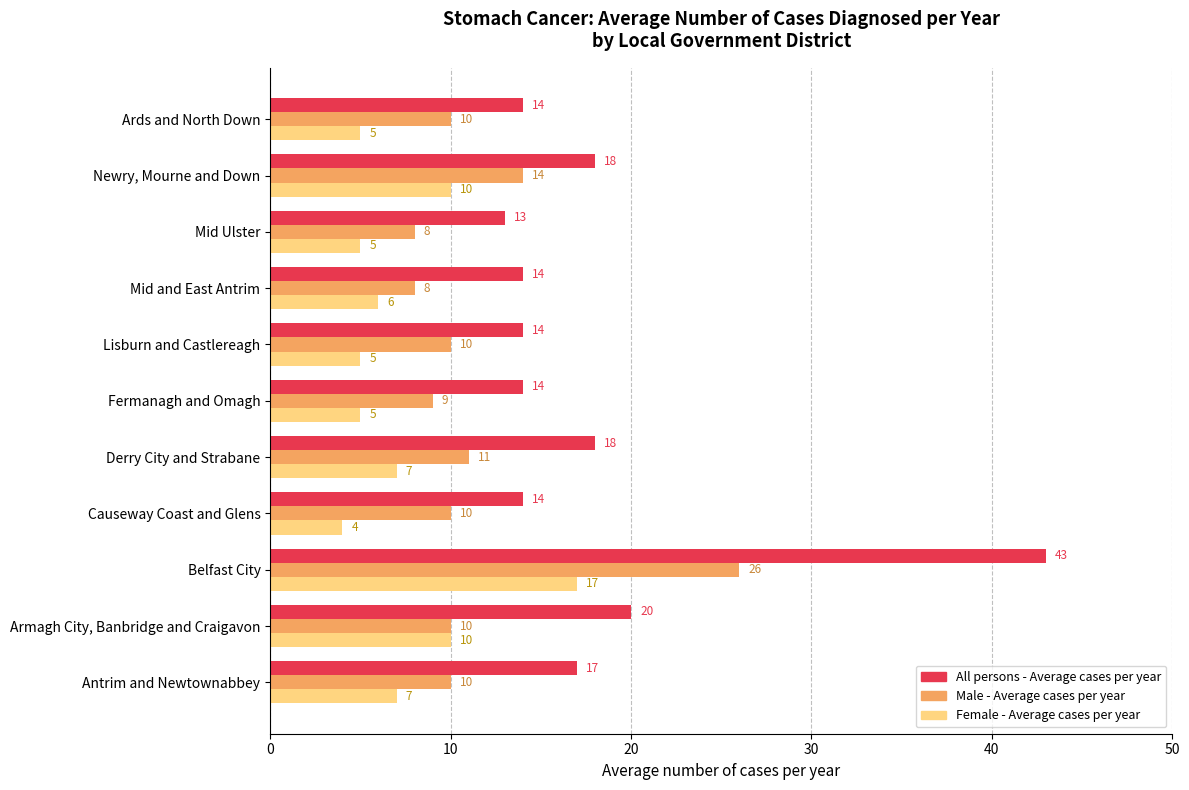

True or false: Female - Average cases per year has a value of 11 at Derry City and Strabane.

False